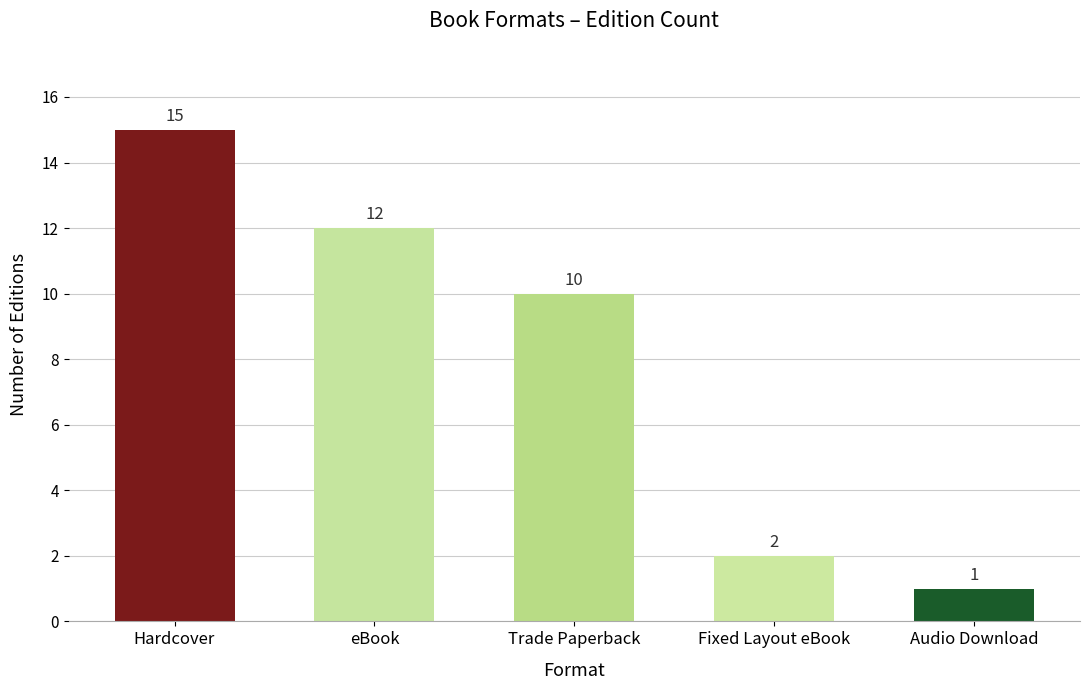

Rank the categories by value from highest to lowest.

Hardcover, eBook, Trade Paperback, Fixed Layout eBook, Audio Download